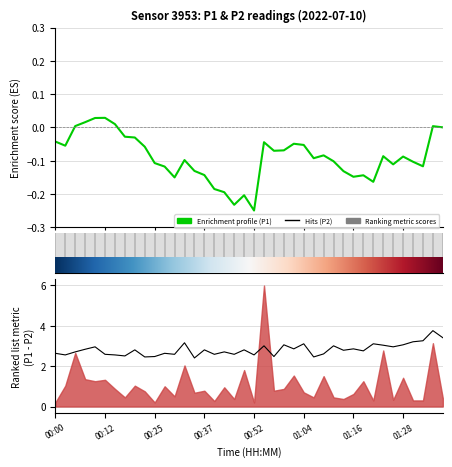

Count the number of categories in the chart.

40